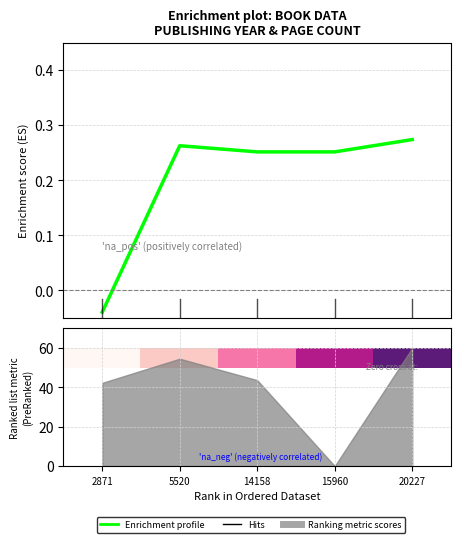

Is it true that the value at 14158 is 0.3?

True